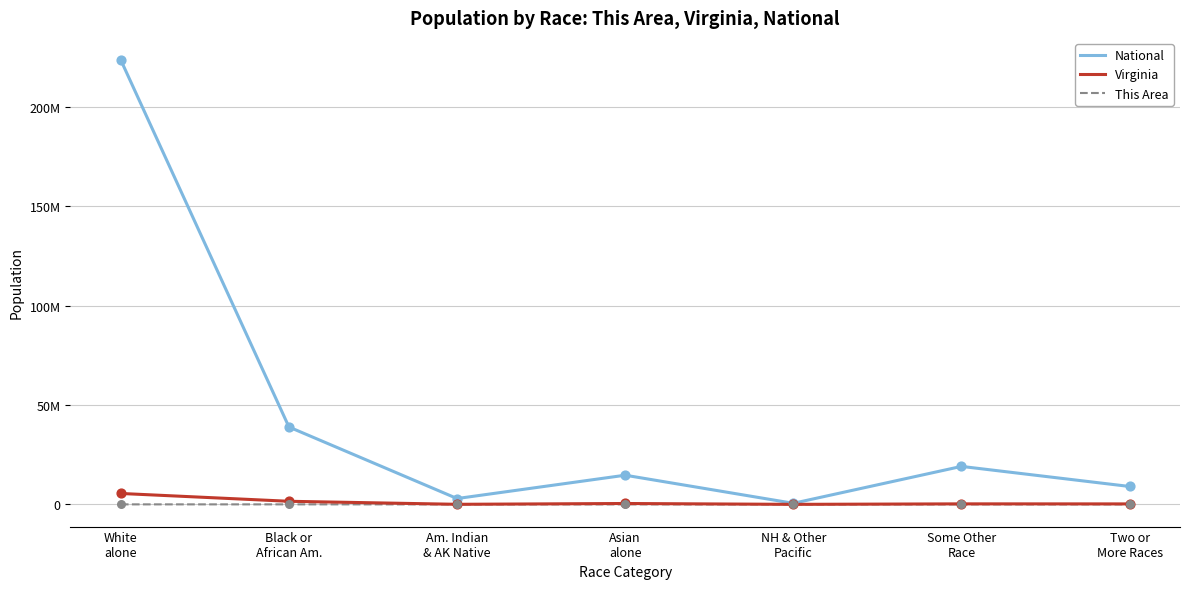

Which series has the largest total across all categories?

National